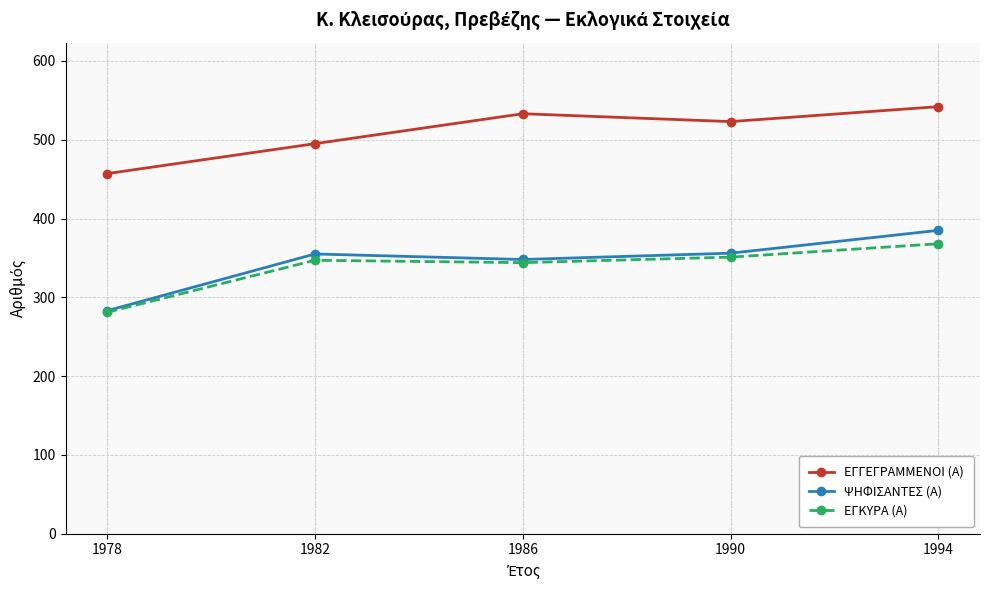

The value of ΕΓΓΕΓΡΑΜΜΕΝΟΙ (Α) at 1986 is 831. True or false?

False